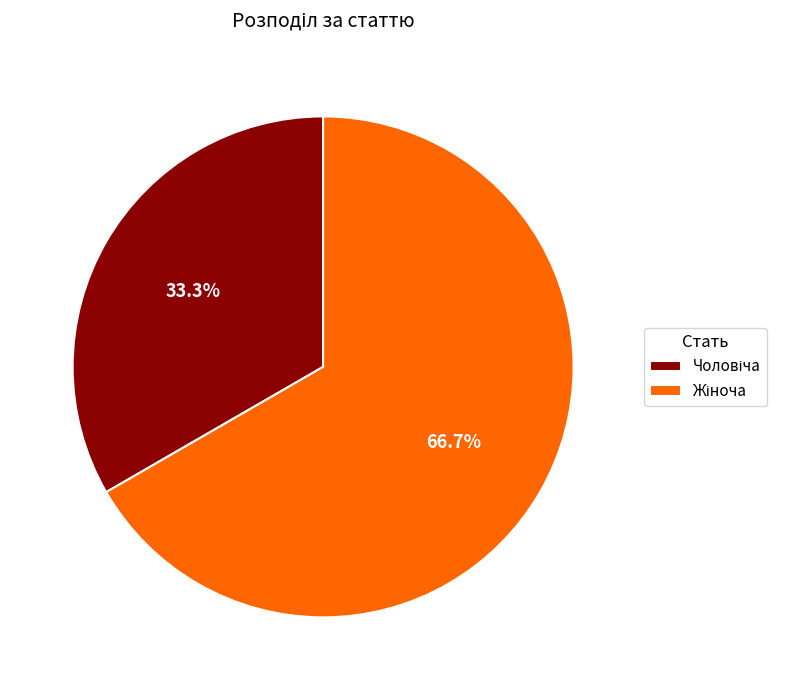

Does any single category account for the majority?

Yes